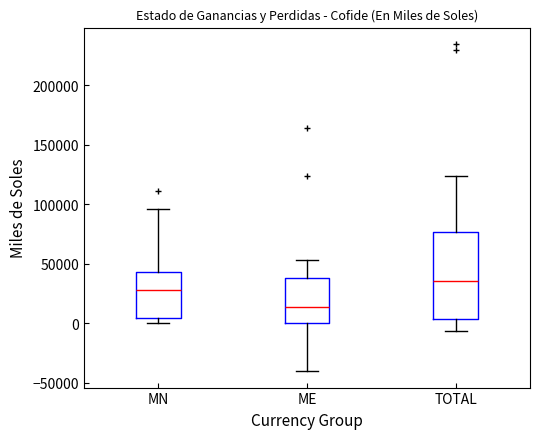

Comparing the boxes themselves (not the whiskers), which one is the tallest?

TOTAL